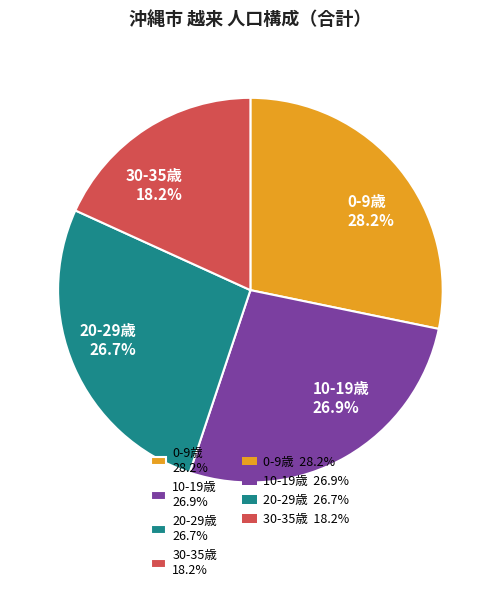

Is there a majority slice in this chart?

No